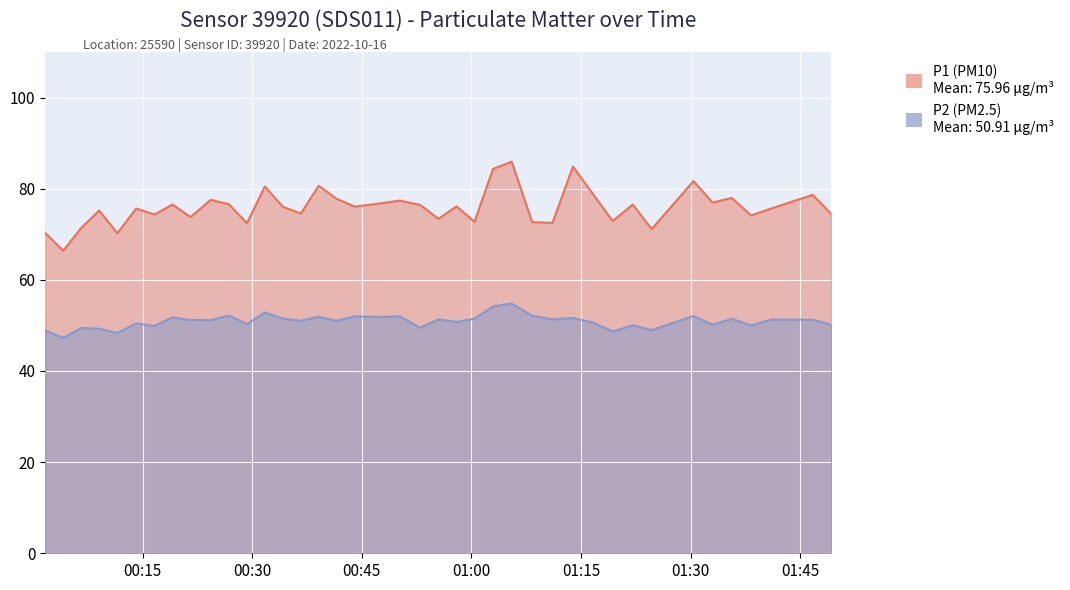

At which category is the sum across all series the highest?

2022-10-16T01:05:30